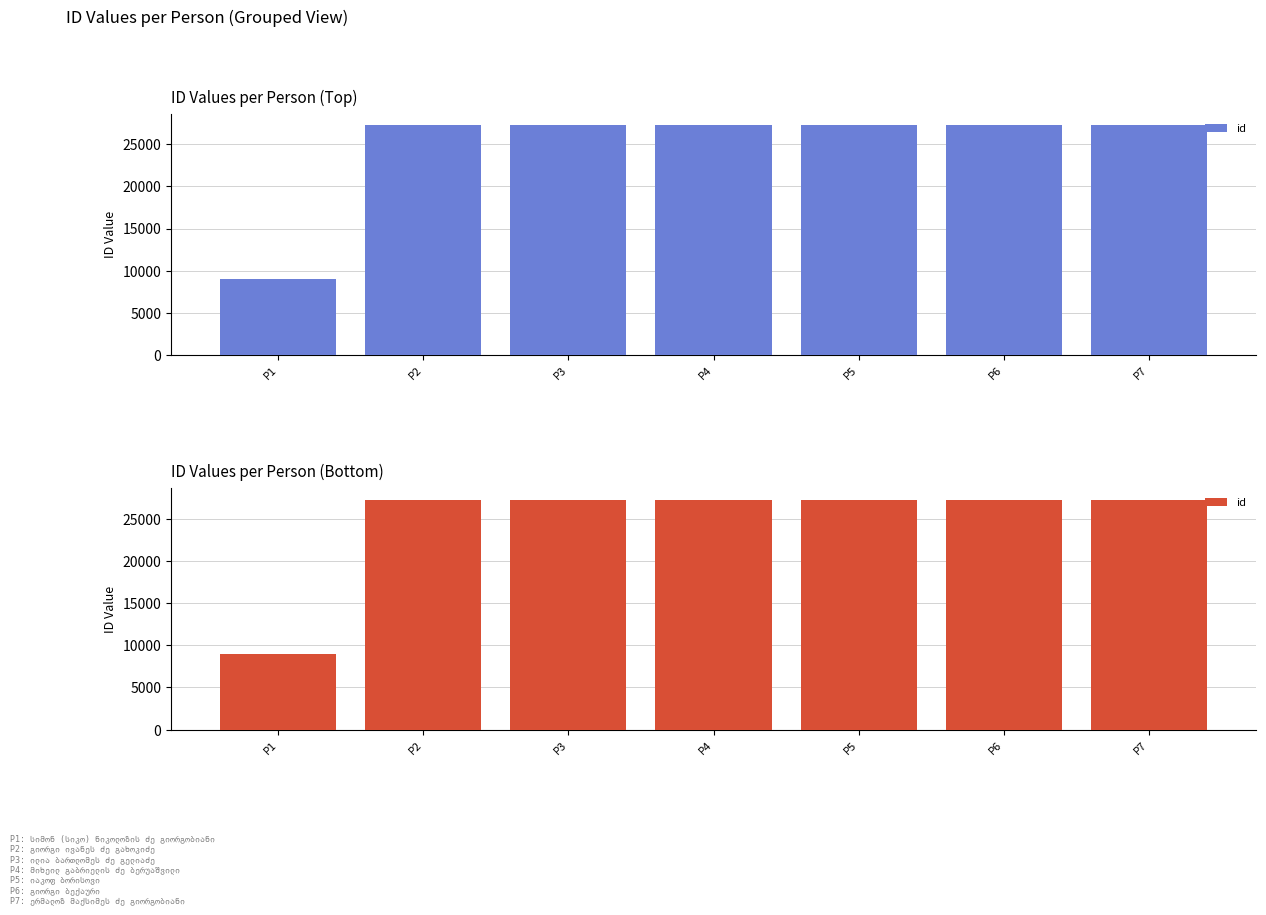

Is it true that the value at P5 is 44436?

False